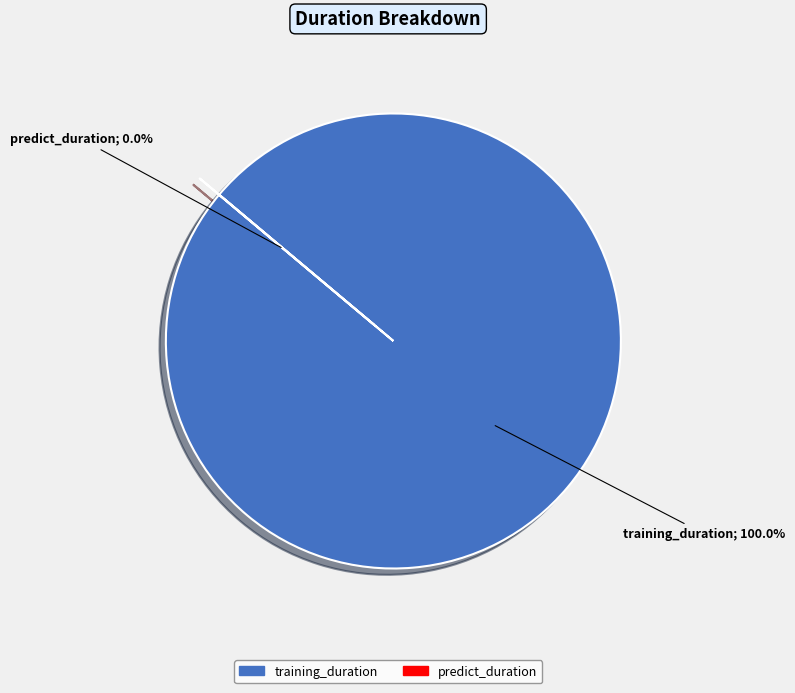

What is the largest slice in the pie chart?

training_duration